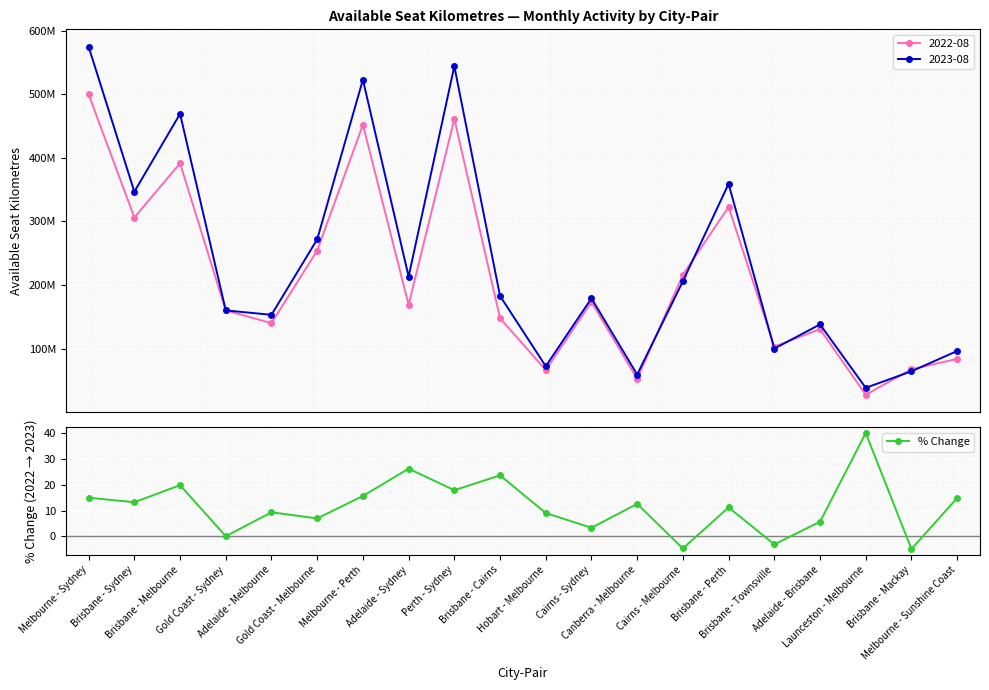

Between Brisbane - Sydney and Melbourne - Perth, which is larger?

Melbourne - Perth